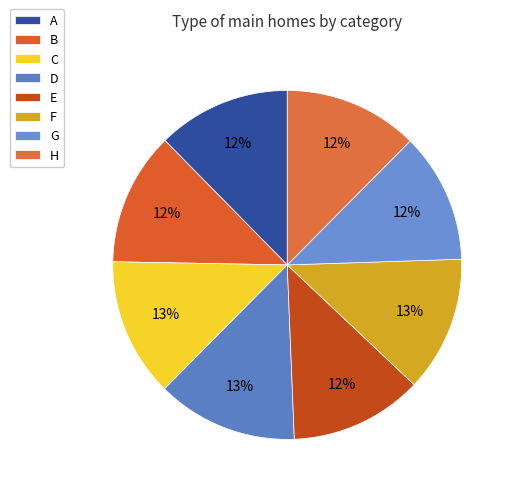

What is the smallest slice in the pie chart?

G